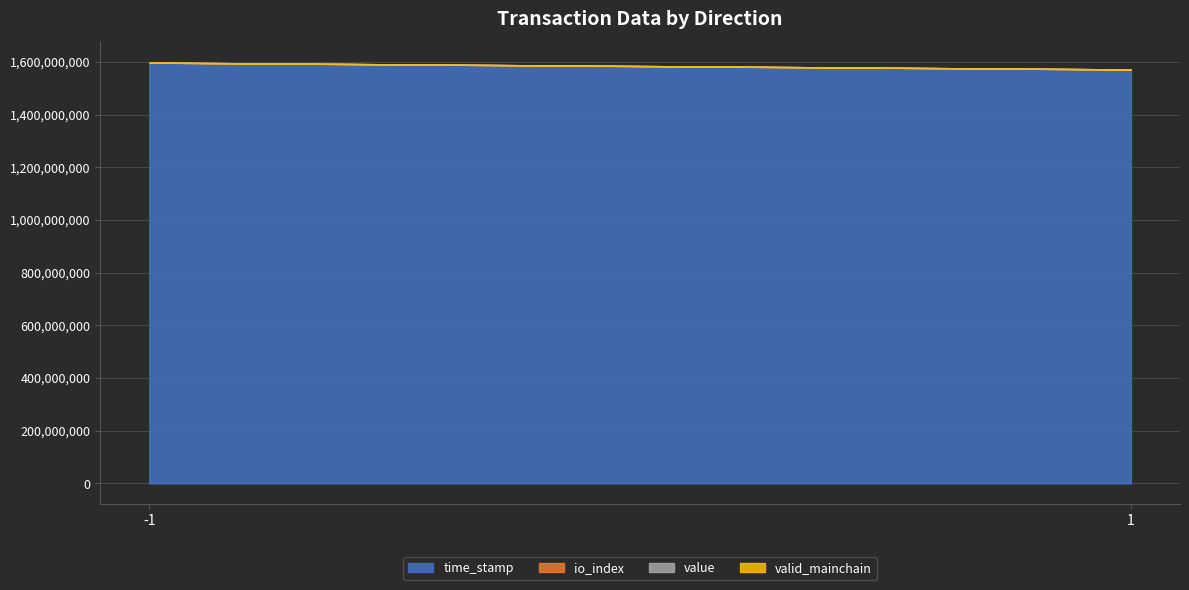

At which label does value reach its minimum?

-1